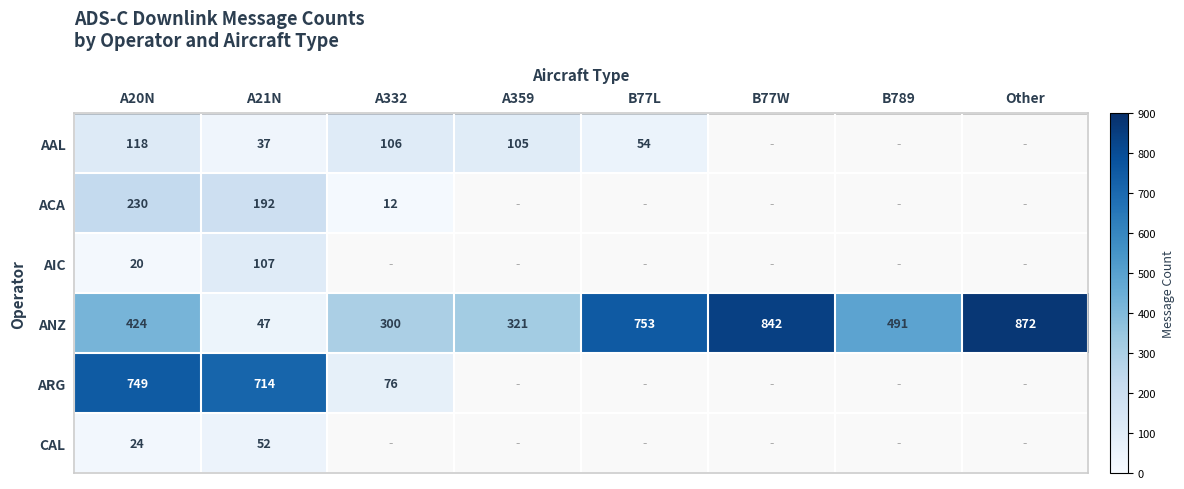

The value of AIC at A21N is 107. True or false?

True